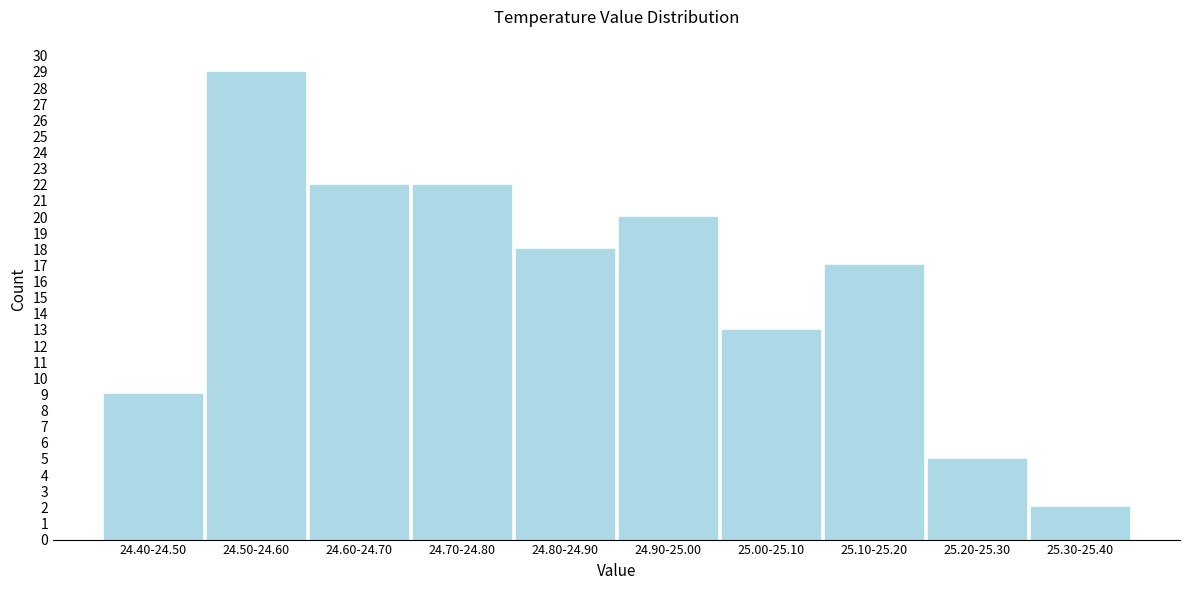

Reading right to left, extract all data points from this chart.

25.30-25.40=2	25.20-25.30=5	25.10-25.20=17	25.00-25.10=13	24.90-25.00=20	24.80-24.90=18	24.70-24.80=22	24.60-24.70=22	24.50-24.60=29	24.40-24.50=9